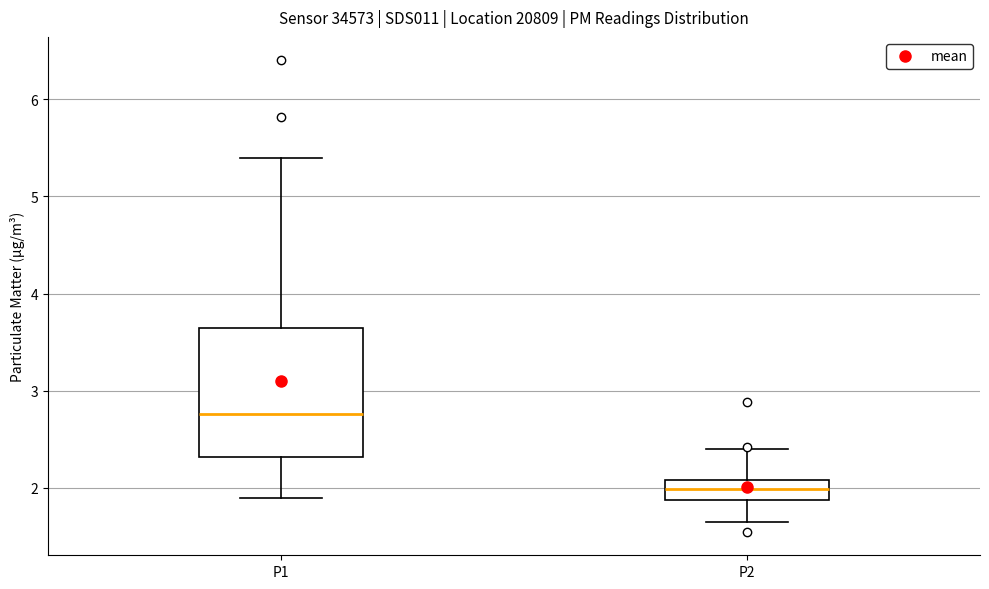

Which box is the tallest, from its lower edge to its upper edge?

P1